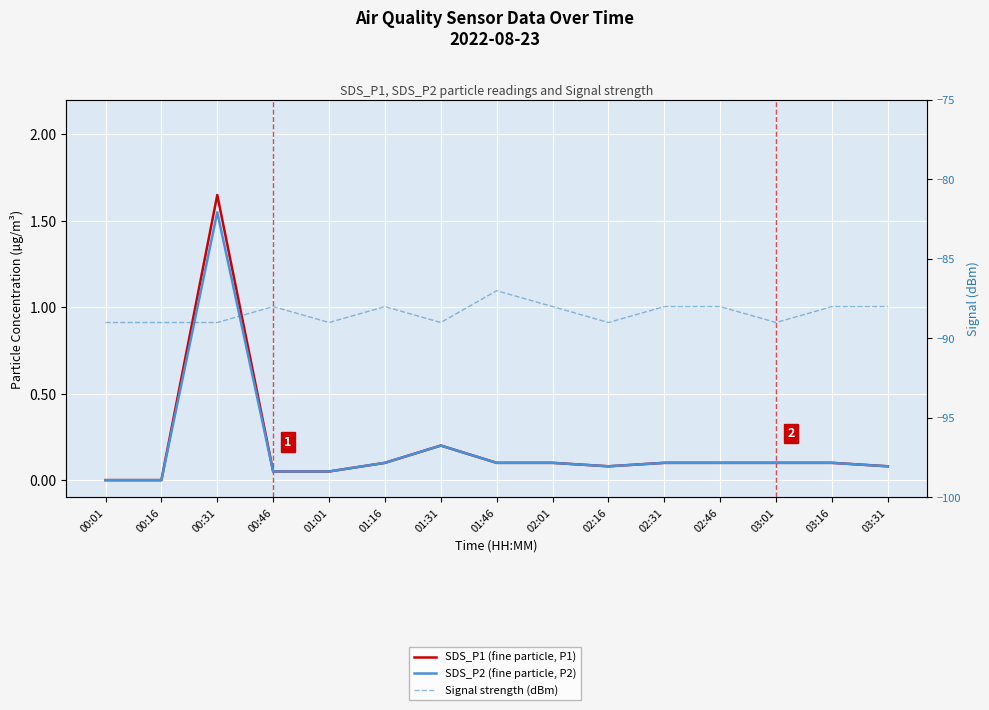

True or false: SDS_P2 and Signal (dBm) cross at least once.

False